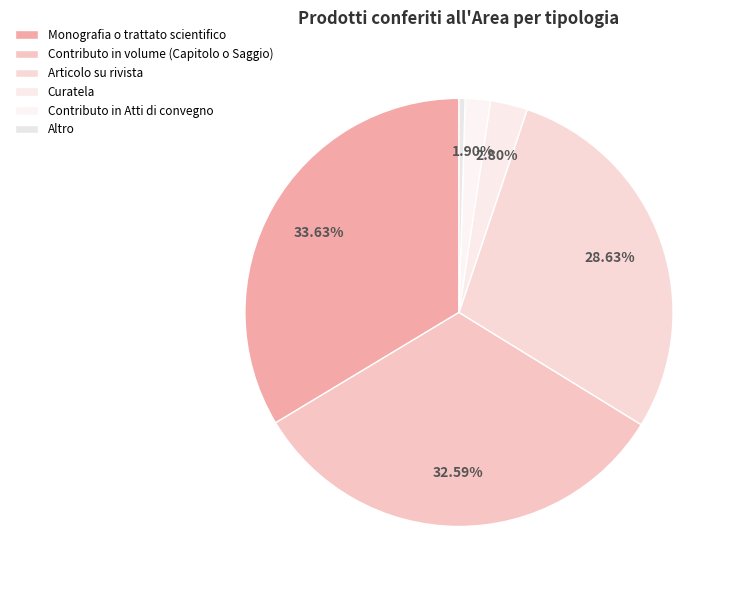

How many slices are in this pie chart?

6